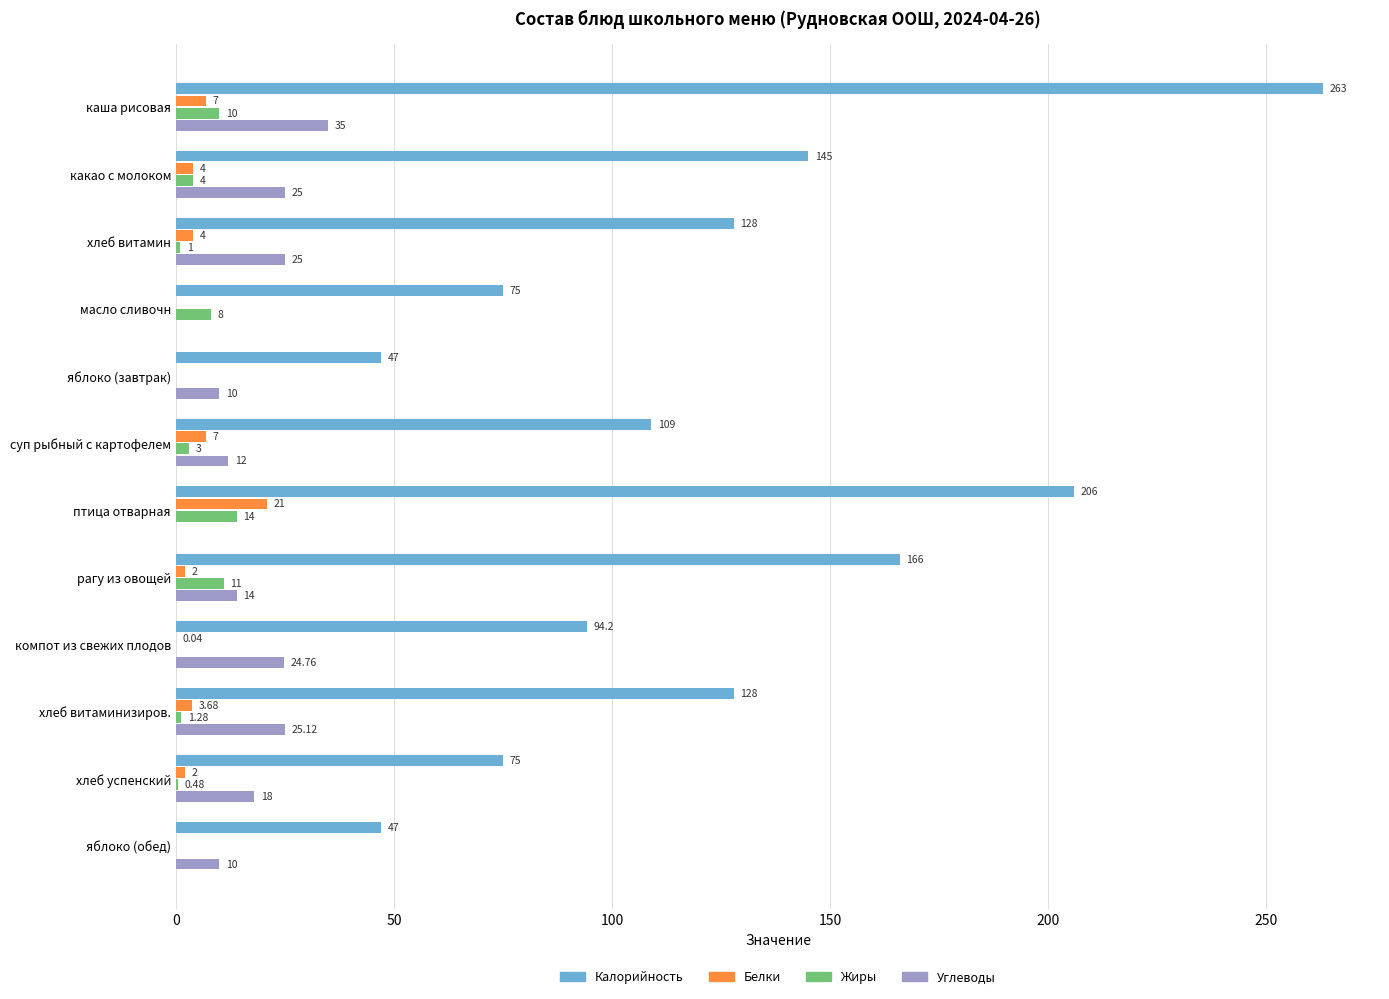

How many categories are shown in the chart?

12